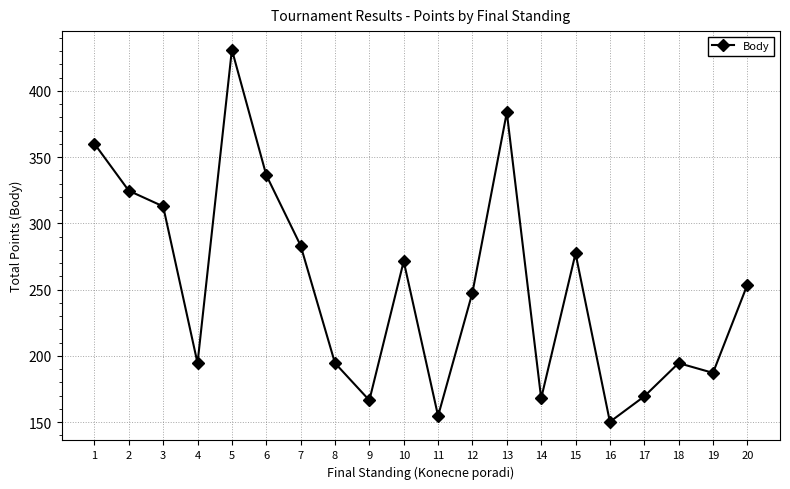

Is it true that the value at 15 is 56.1?

False